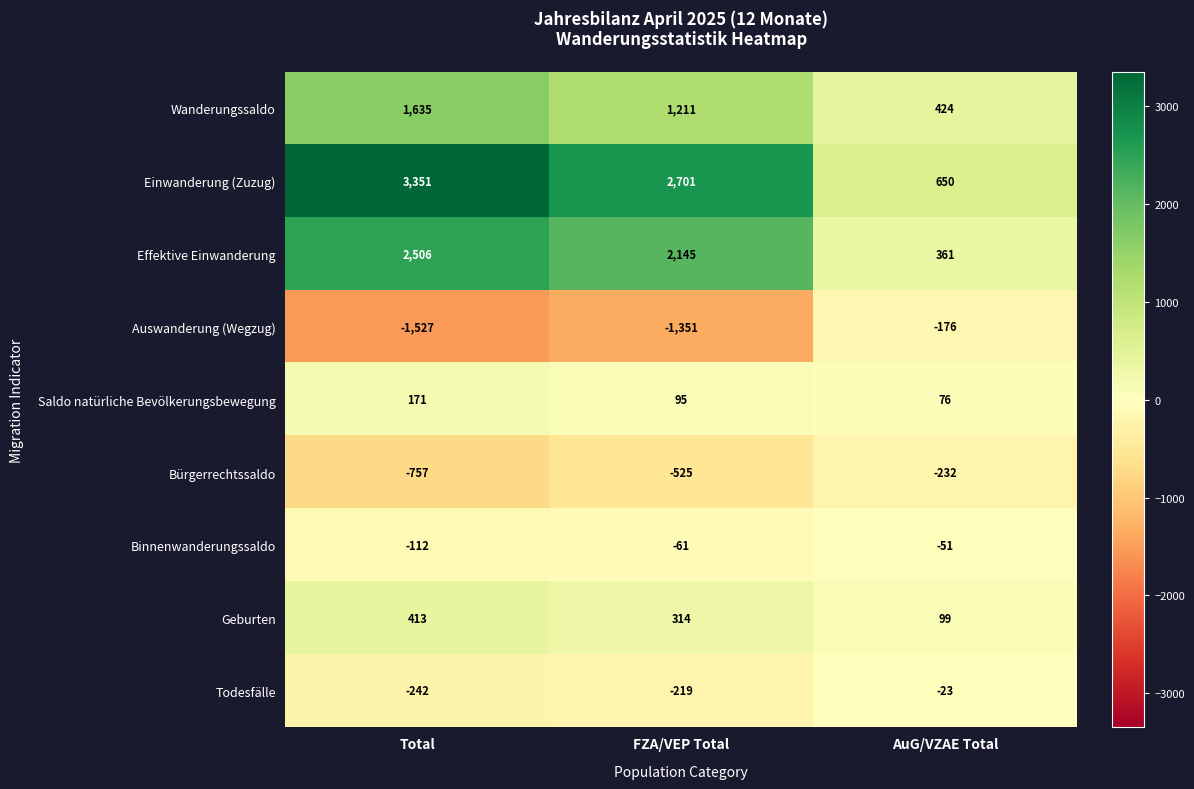

Is it true that Effektive Einwanderung equals 521 at FZA/VEP Total?

False